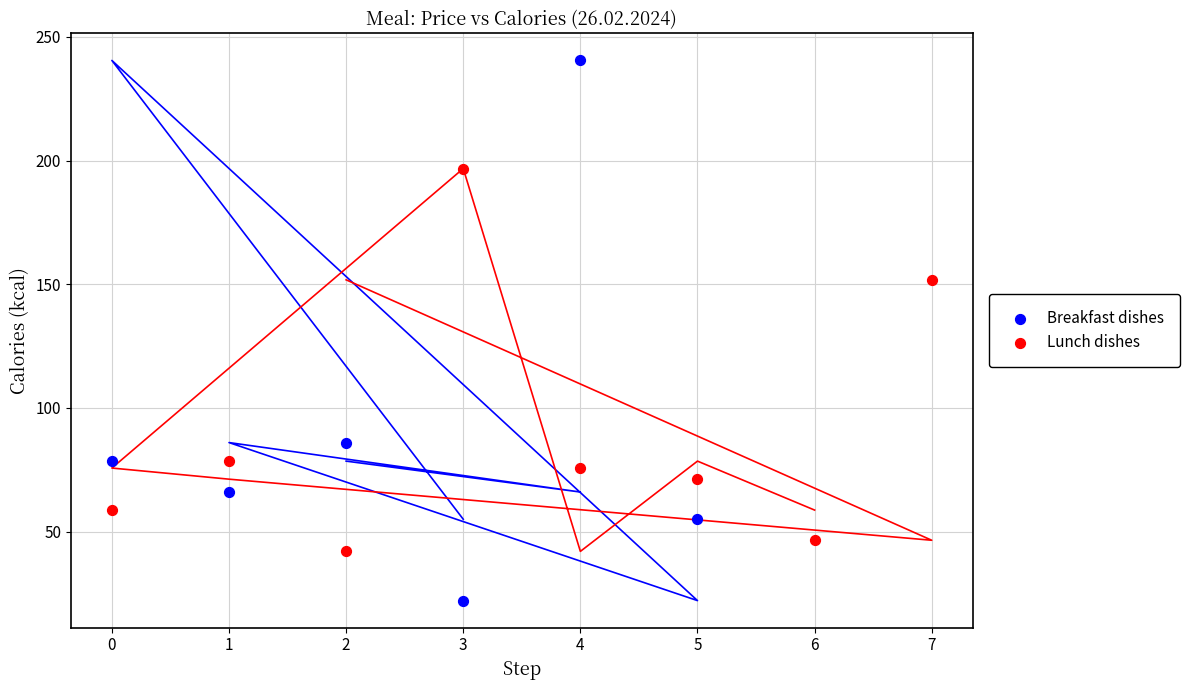

Which series contains the highest Y value?

Breakfast dishes